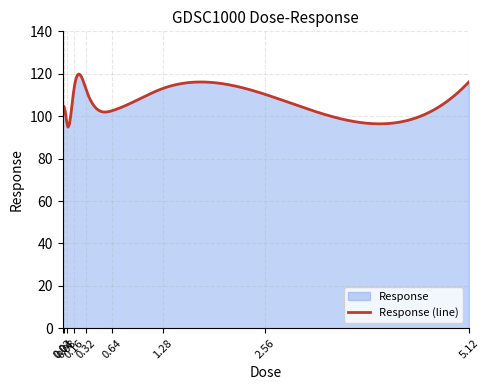

What is the smallest value displayed?

94.8